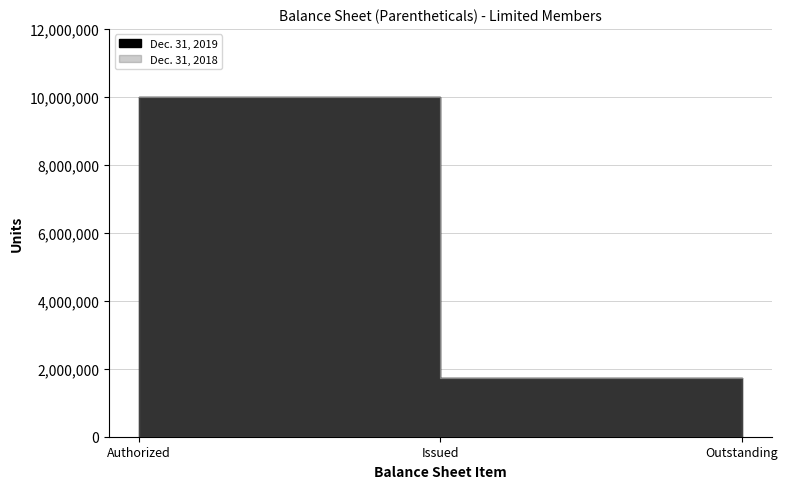

What are all the series names shown in the legend?

Dec. 31, 2019, Dec. 31, 2018